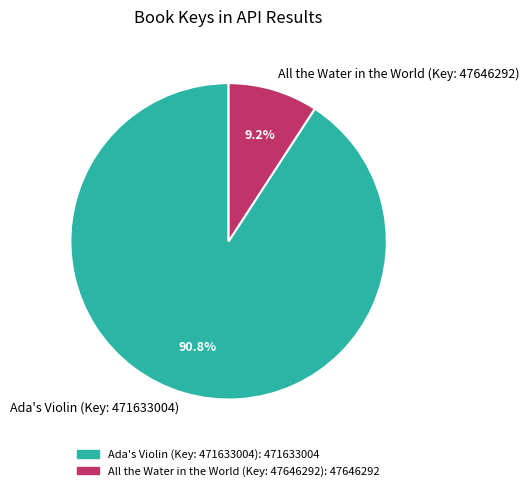

What is the majority slice?

Ada's Violin (Key: 471633004)